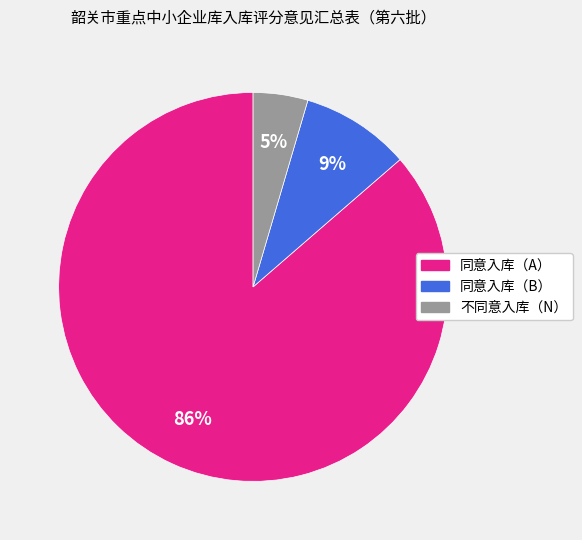

Does 同意入库（A） represent more than half of the total?

Yes